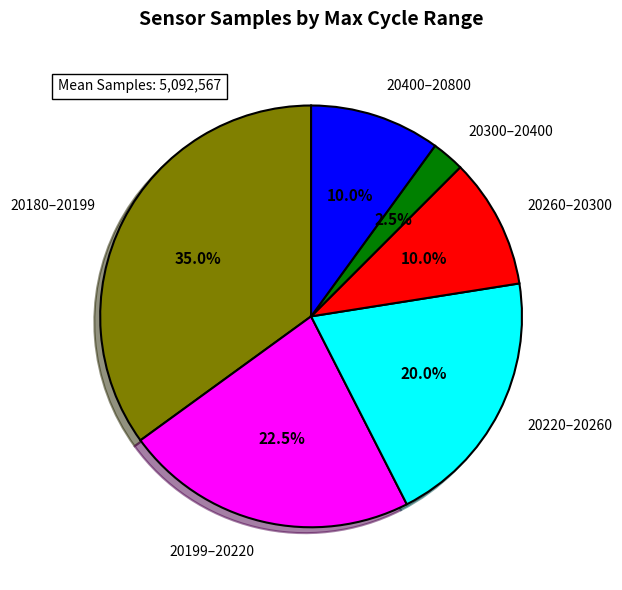

How many slices are in this pie chart?

6